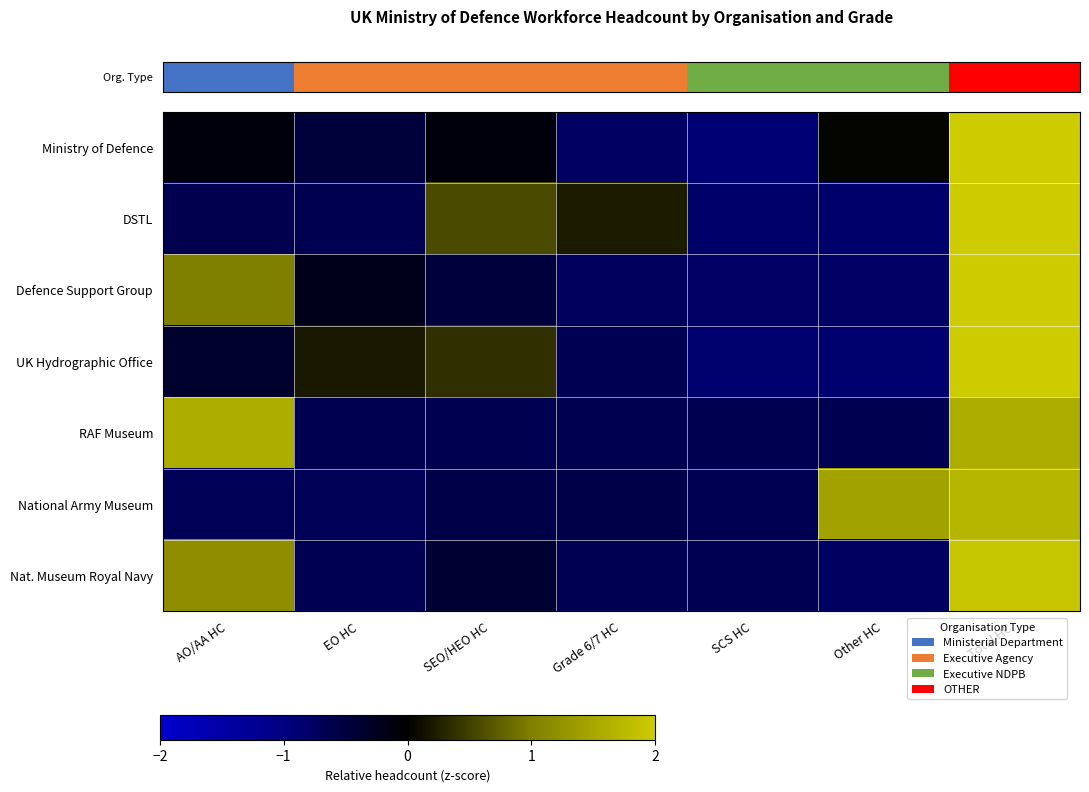

What is the spread (max minus min) of values at SEO/HEO HC?

1.2